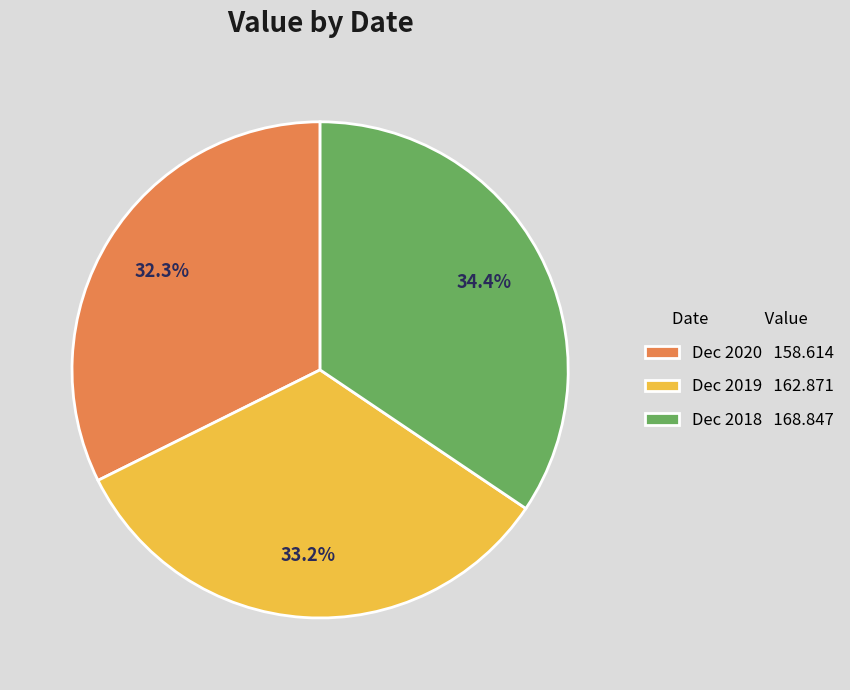

To the nearest percent, what percentage of the pie is Dec 2020?

32%